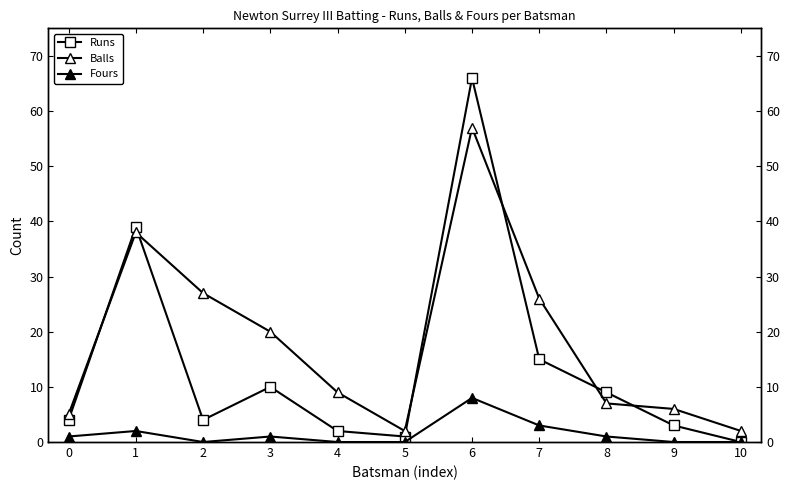

How many lines are shown in the chart?

3